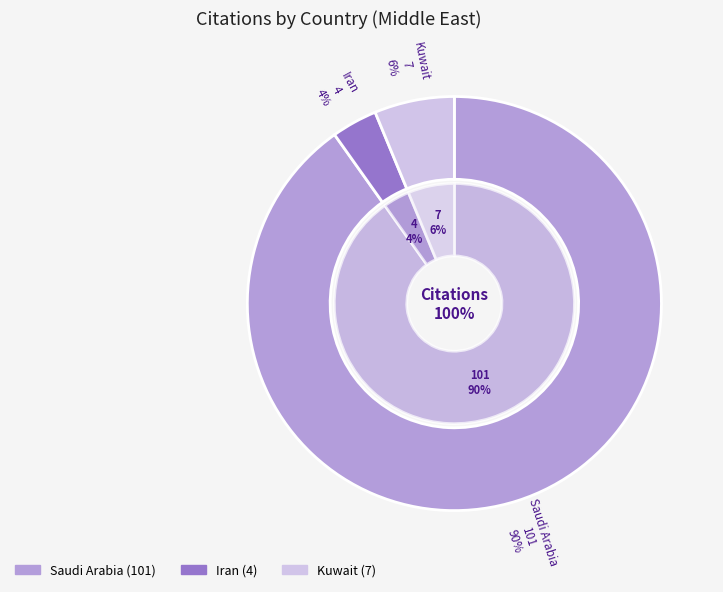

True or false: Kuwait accounts for 17% of the total.

False